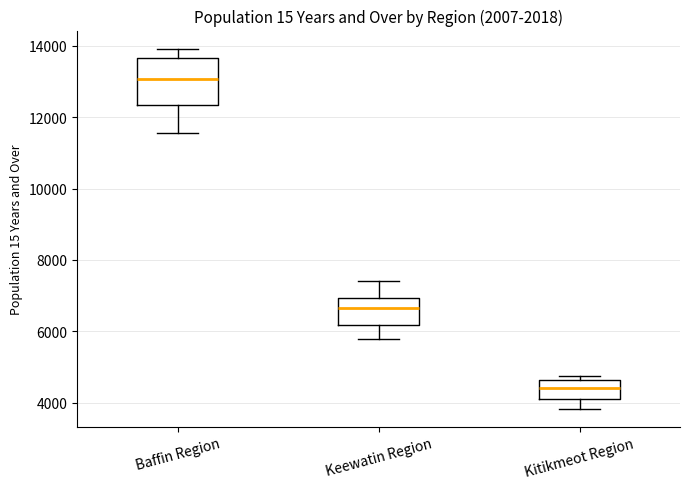

Reading left to right, transcribe this box plot: for each box, give where its median line is, the range the box spans, and where its two whiskers end, as read against the y-axis. The values are not printed on the chart, so give them approximately, as read against the axis.

Baffin Region: median 13000, box 12400 to 13600, whiskers 11600 to 14000
Keewatin Region: median 6600, box 6200 to 7000, whiskers 5800 to 7400
Kitikmeot Region: median 4400, box 4200 to 4600, whiskers 3800 to 4800